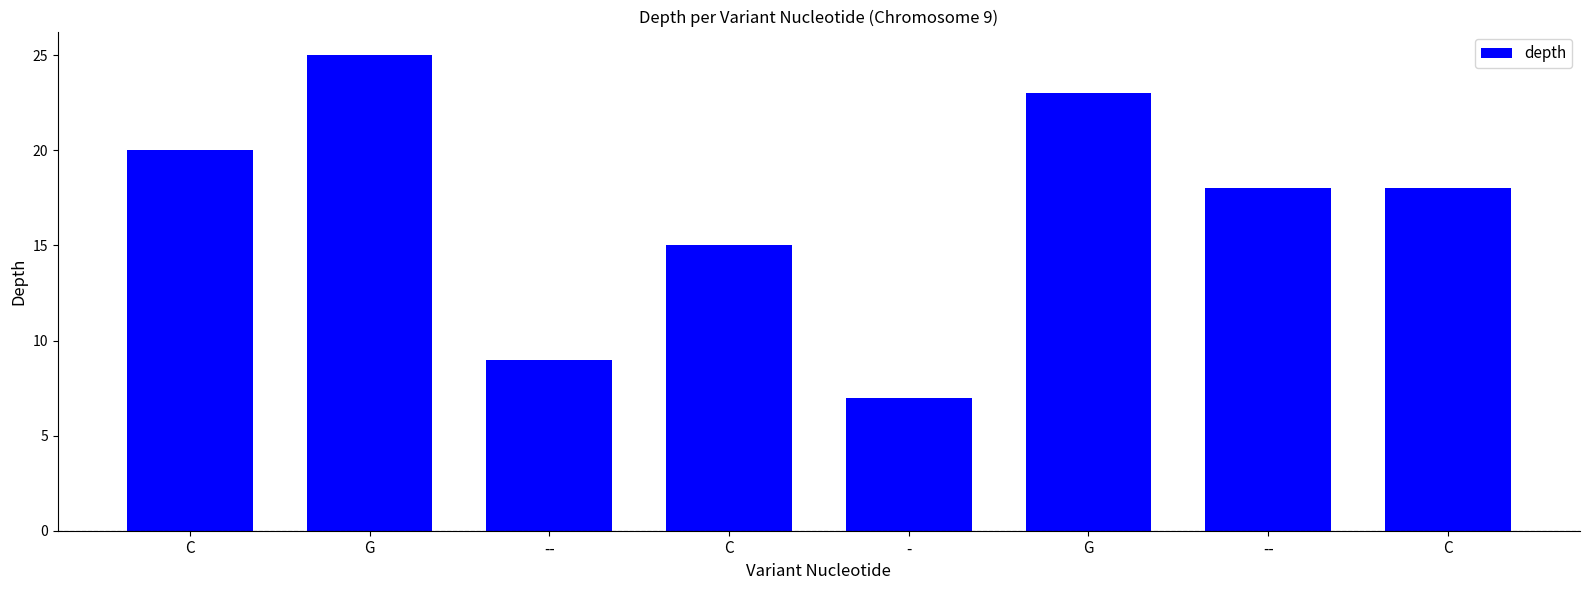

Where is the data nearest to the value 16?

C